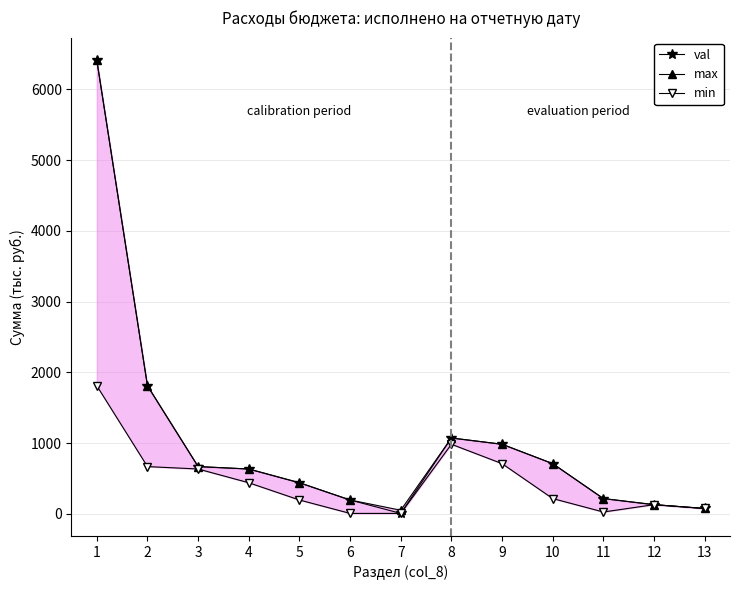

What is the total value across all series at 11?

453.7